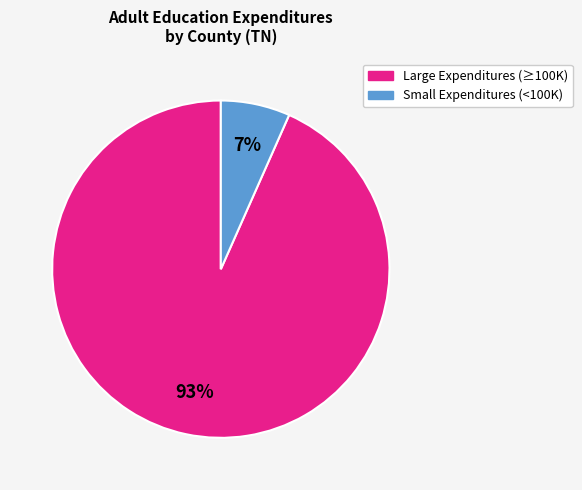

Count the number of slices in the pie.

2